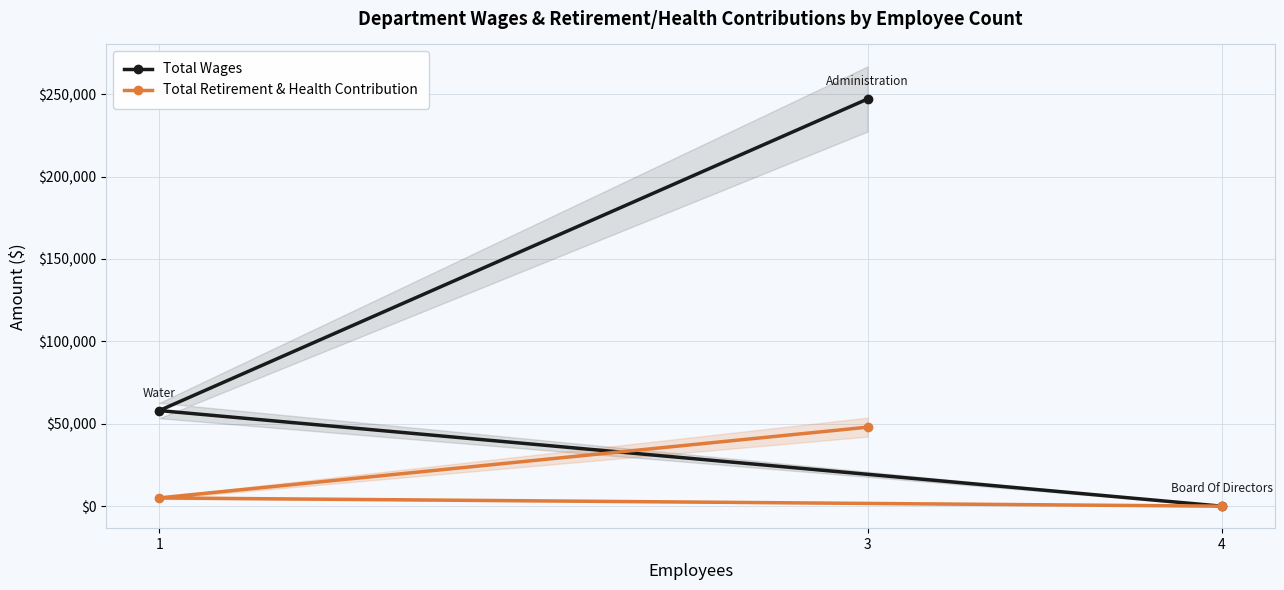

List the labels in order of Total Wages value, largest first.

3, 1, 4